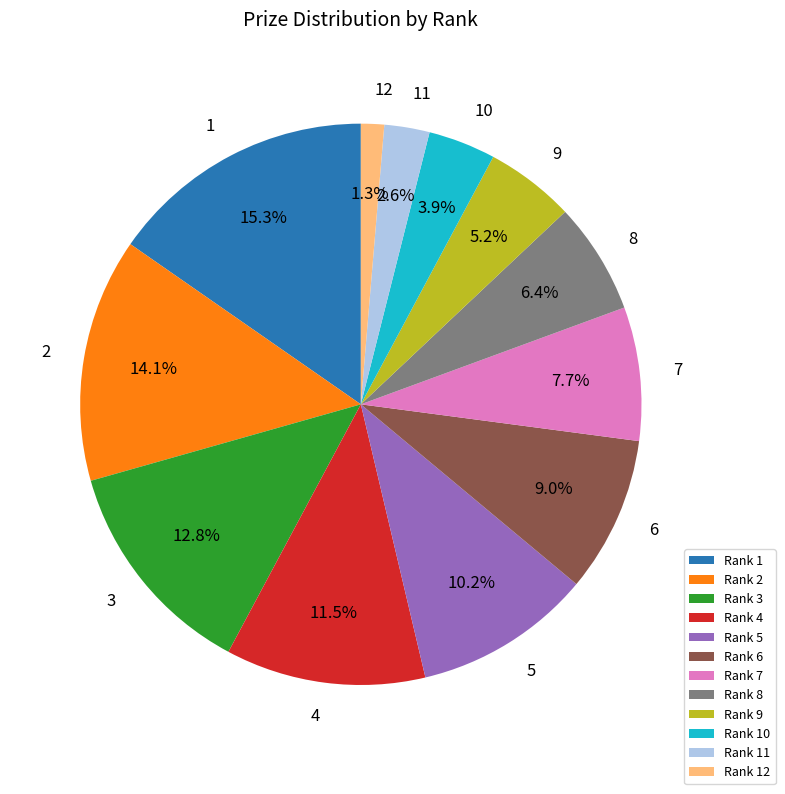

What is the ratio of the value at Rank 9 to the value at Rank 1?

0.3